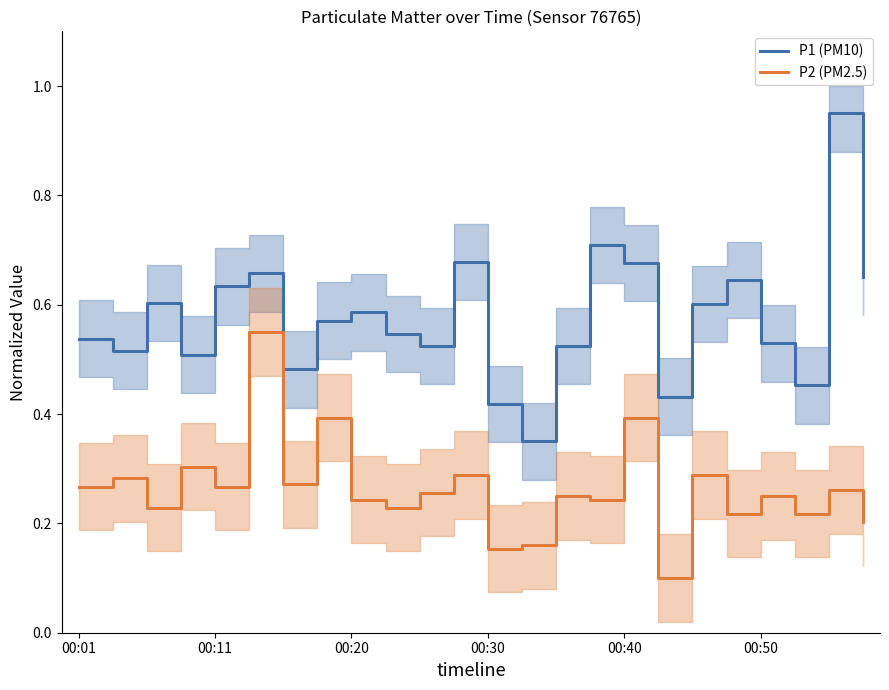

True or false: P1 (PM10) and P2 (PM2.5) cross at least once.

False